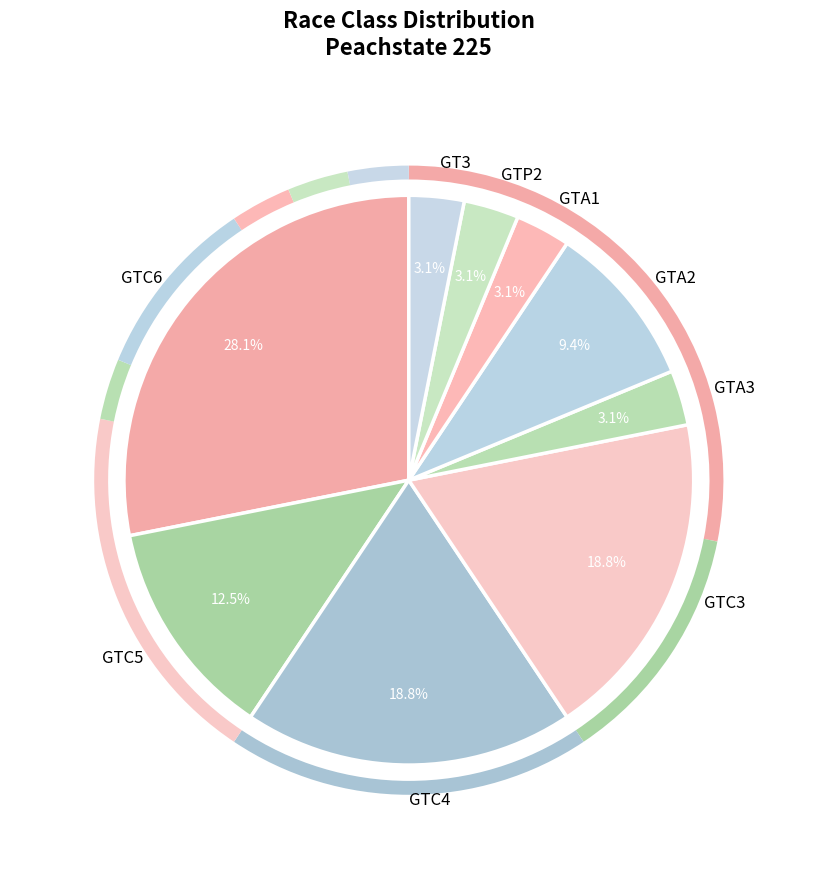

To the nearest percent, what is the difference between the GTA1 and GTC5 slice percentages?

9%